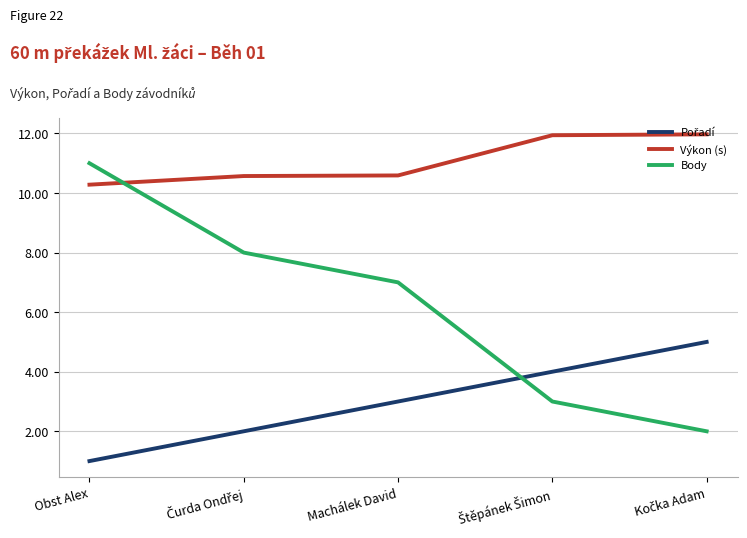

True or false: Výkon (s) has a value of 10.6 at Machálek David.

True